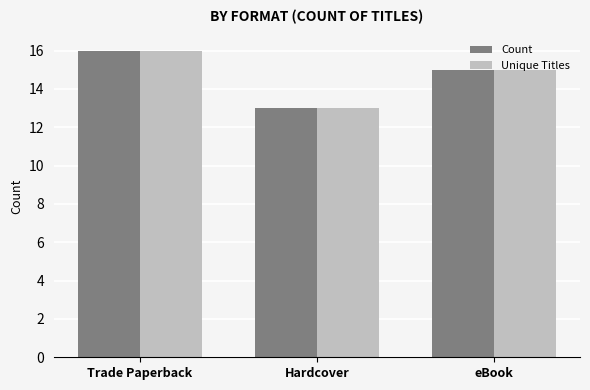

How many Count values are between 13 and 16?

3